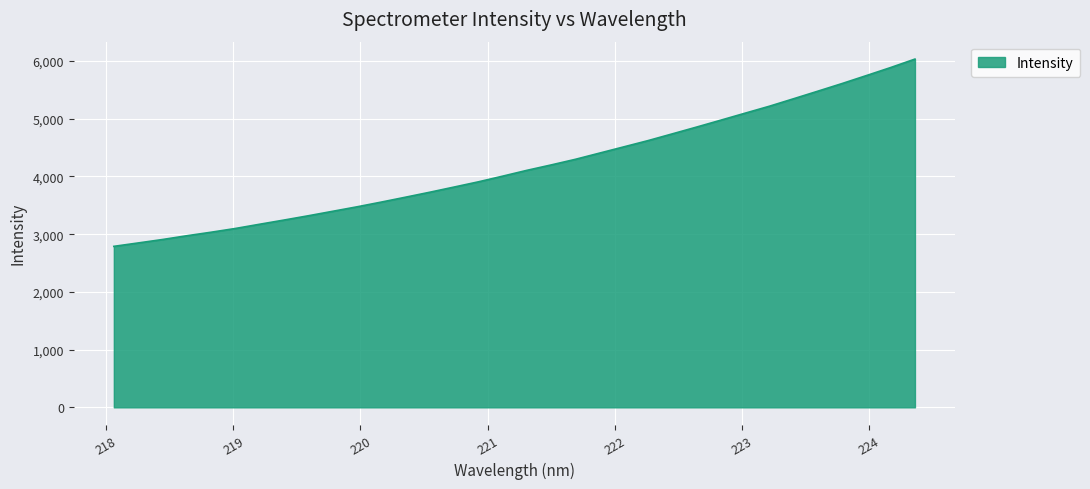

What is the maximum value shown in the chart?

6033.2